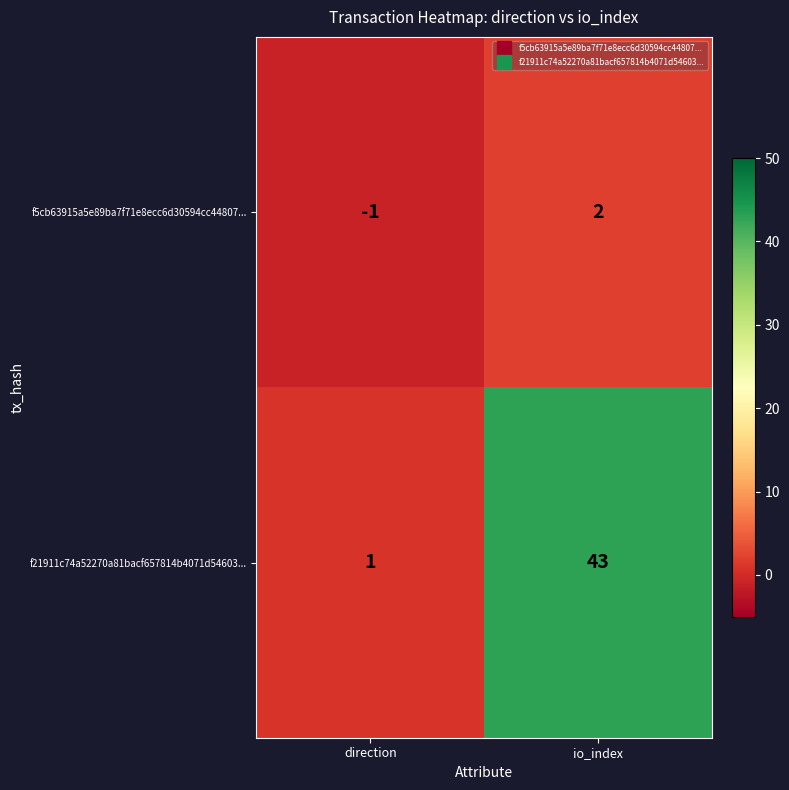

Which series has the largest total across all categories?

f21911c74a52270a81bacf657814b4071d54603...